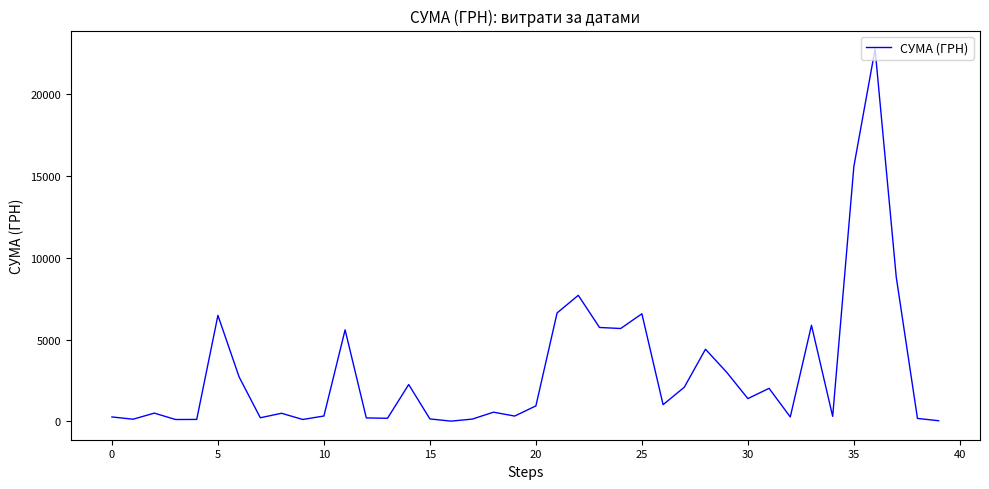

True or false: the data has more than 0 interior local peaks.

True